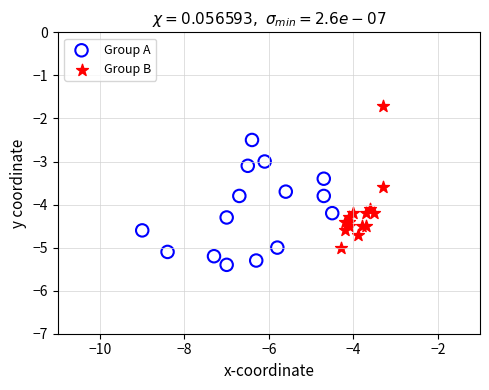

Which series reaches the maximum Y coordinate?

Group B